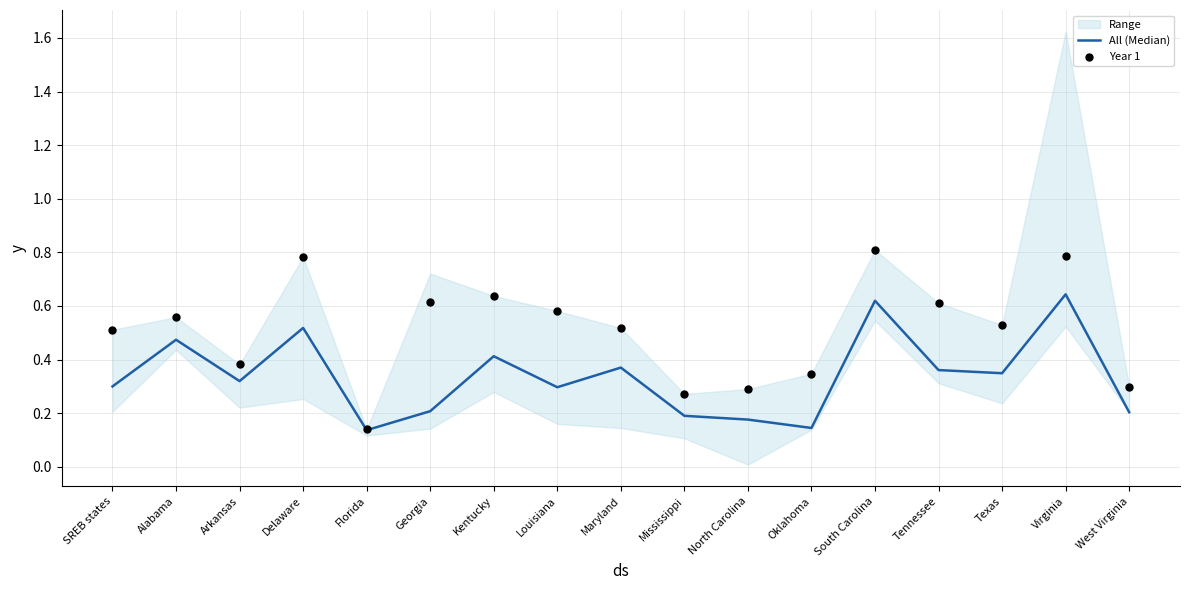

Which series has the widest spread of Y values?

Year 1